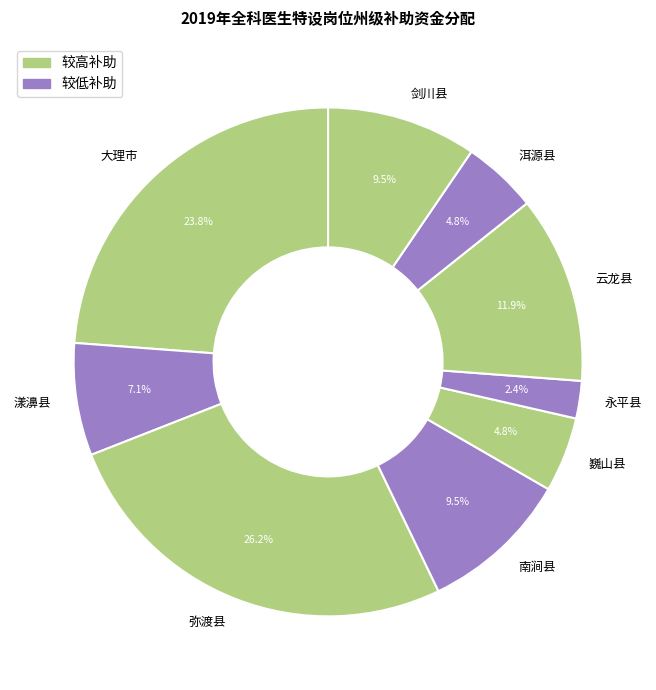

Does 漾濞县 represent more than half of the total?

No